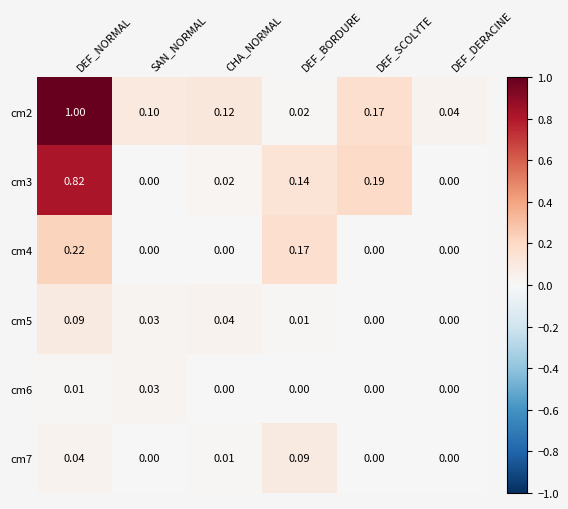

Which category has the highest value in the cm6 series?

SAN_NORMAL